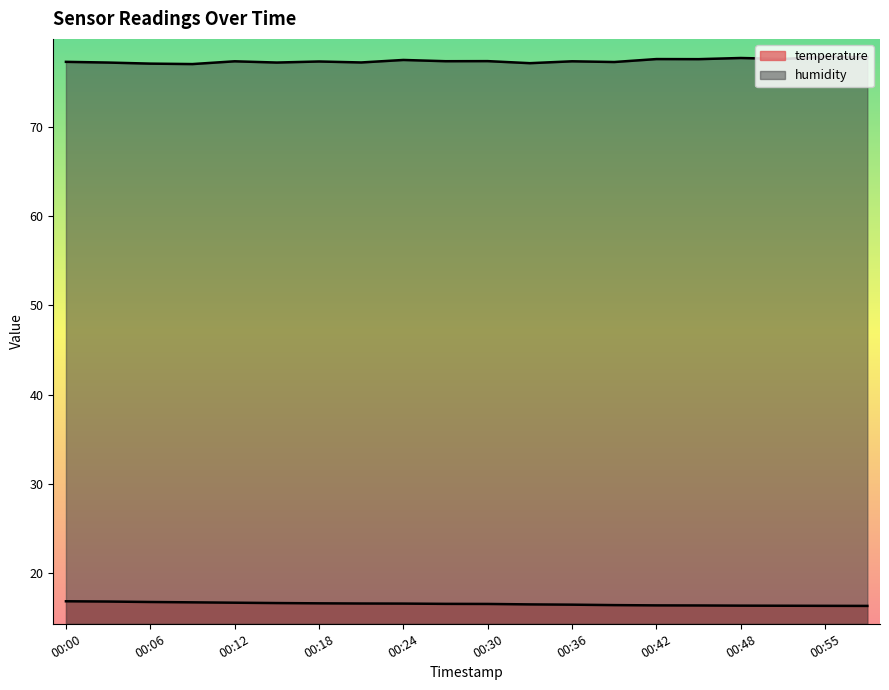

What is the minimum value shown in the chart?

16.3